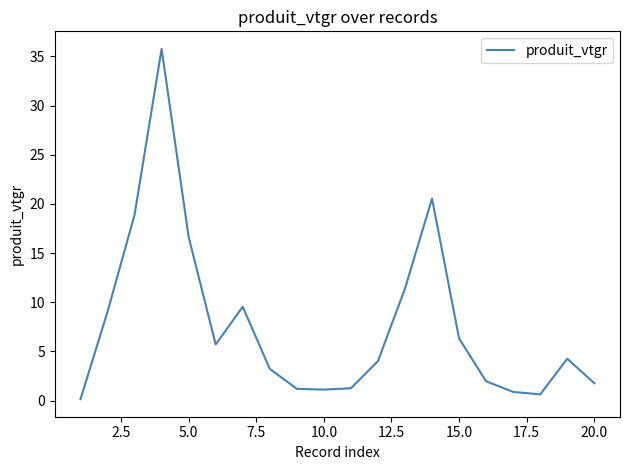

What is the maximum value shown in the chart?

35.8